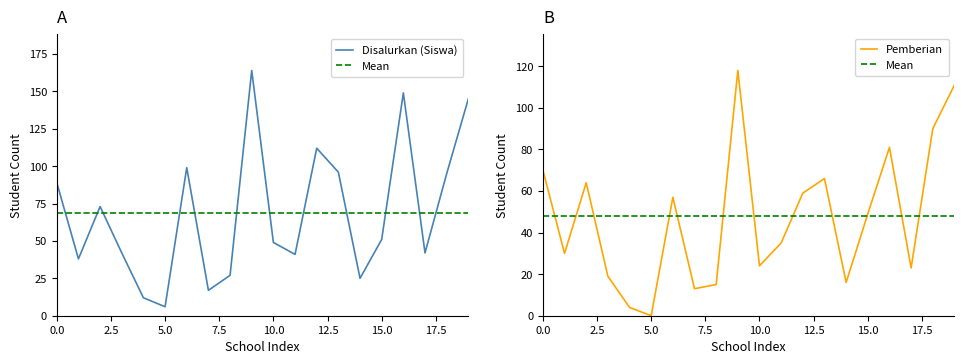

True or false: Disalurkan (Siswa) and Pemberian cross at least once.

False